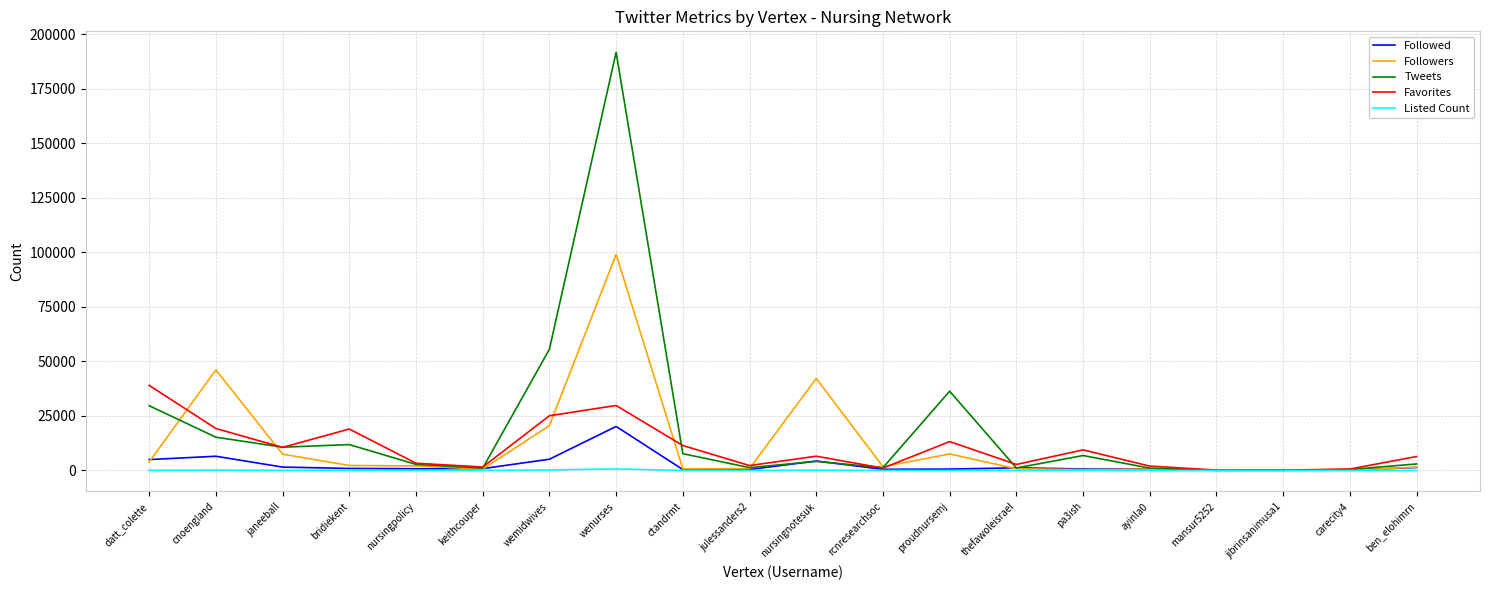

Which category has the highest value across all series?

wenurses